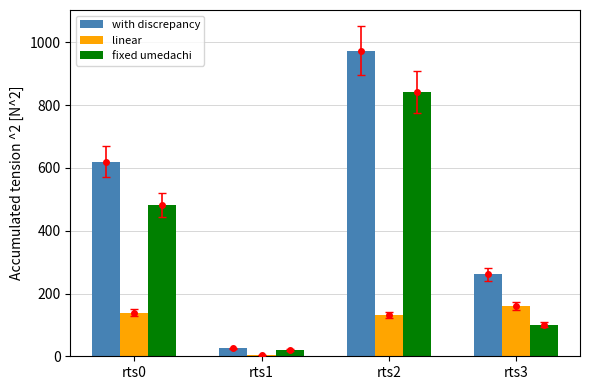

Does the chart contain stacked bars?

No